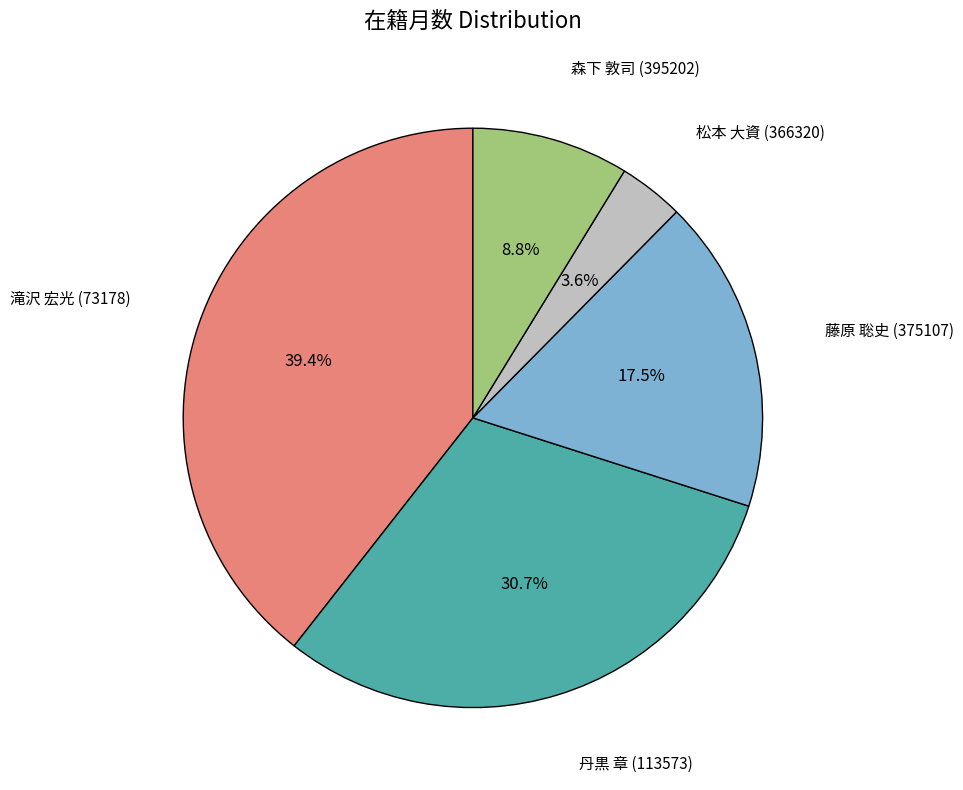

Is there a majority slice in this chart?

No